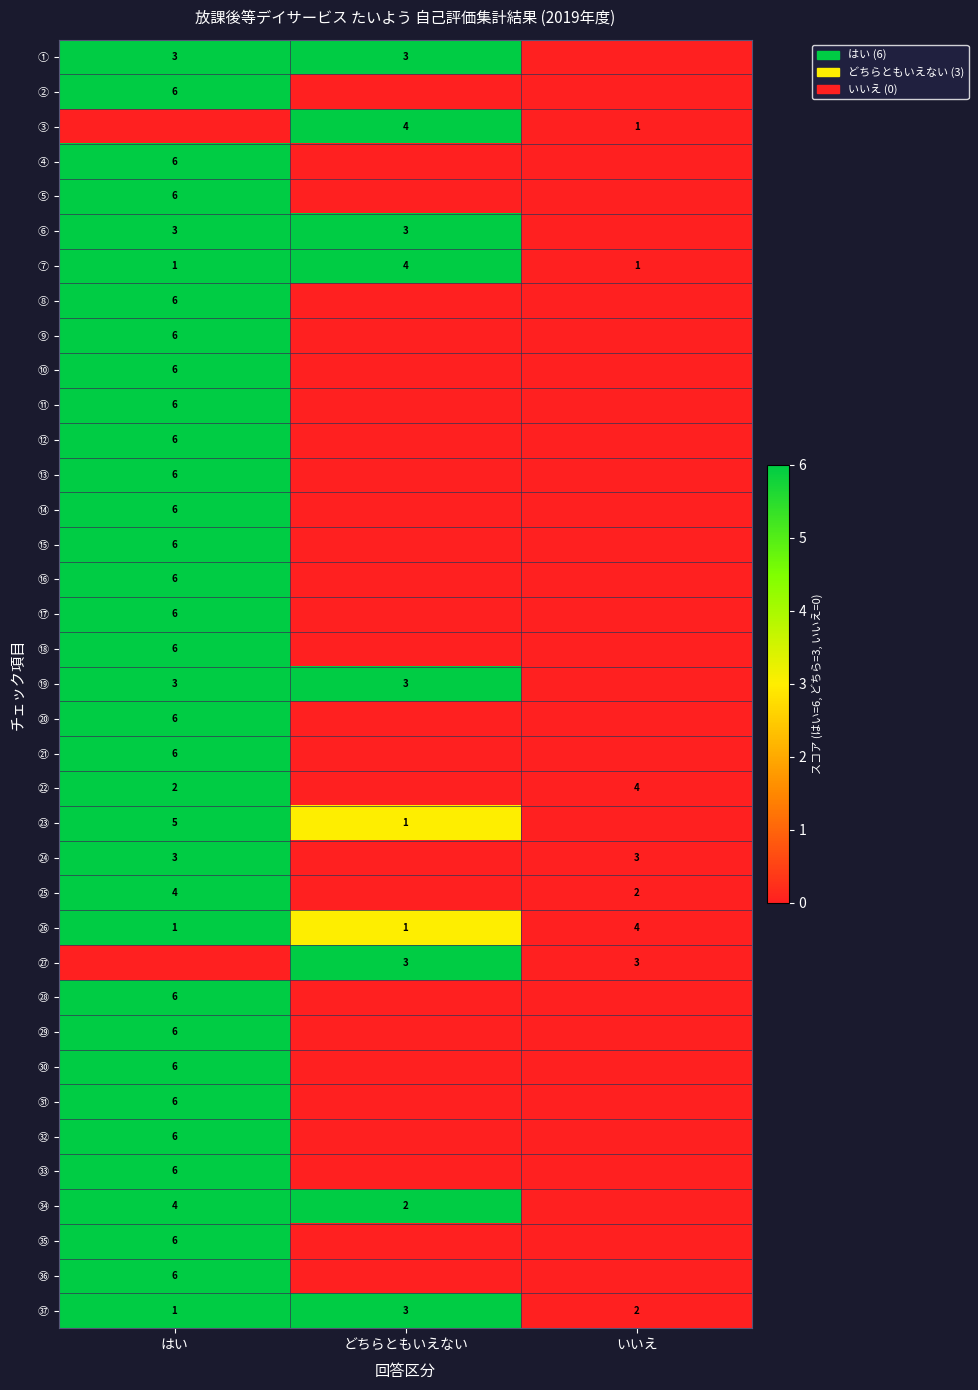

True or false: ㉖ has a value of 1 at どちらともいえない.

True